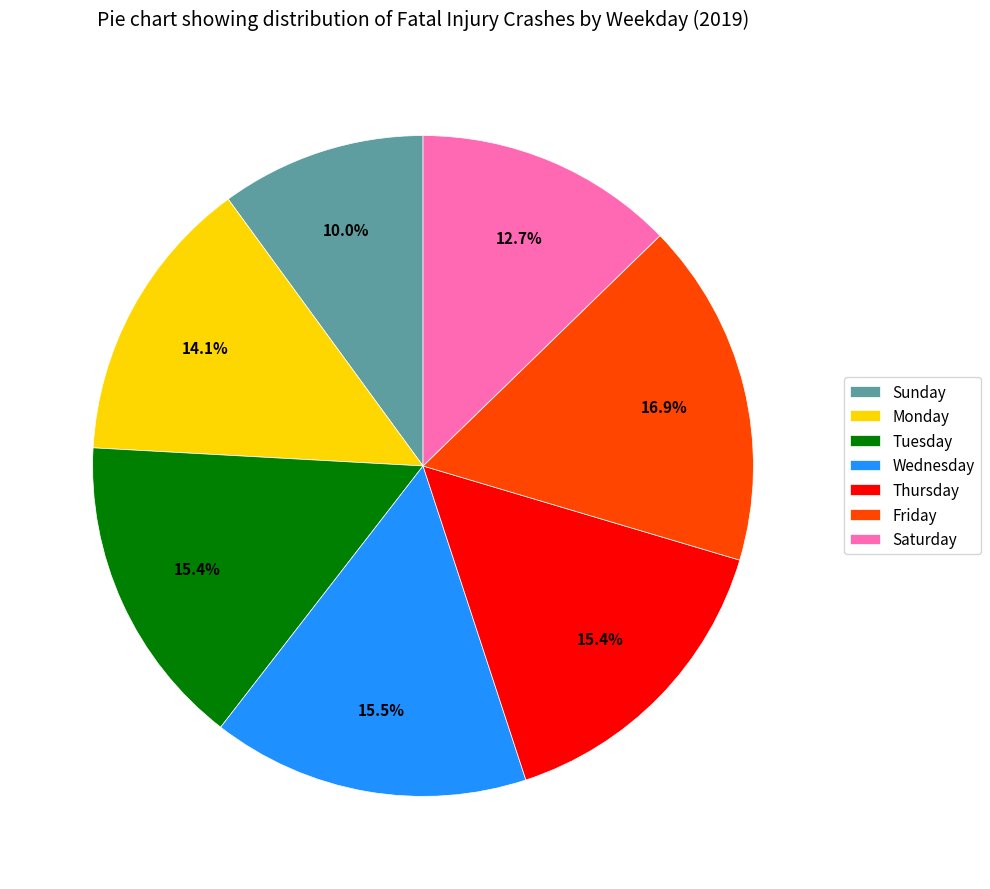

How many segments does this pie chart have?

7